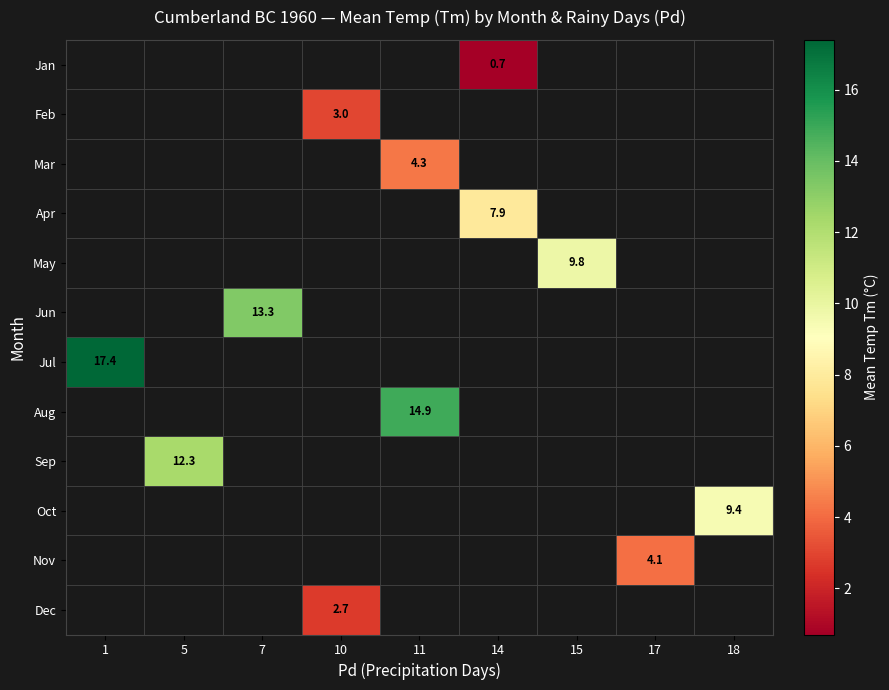

The Feb series shows 3.0 at 10. True or false?

True